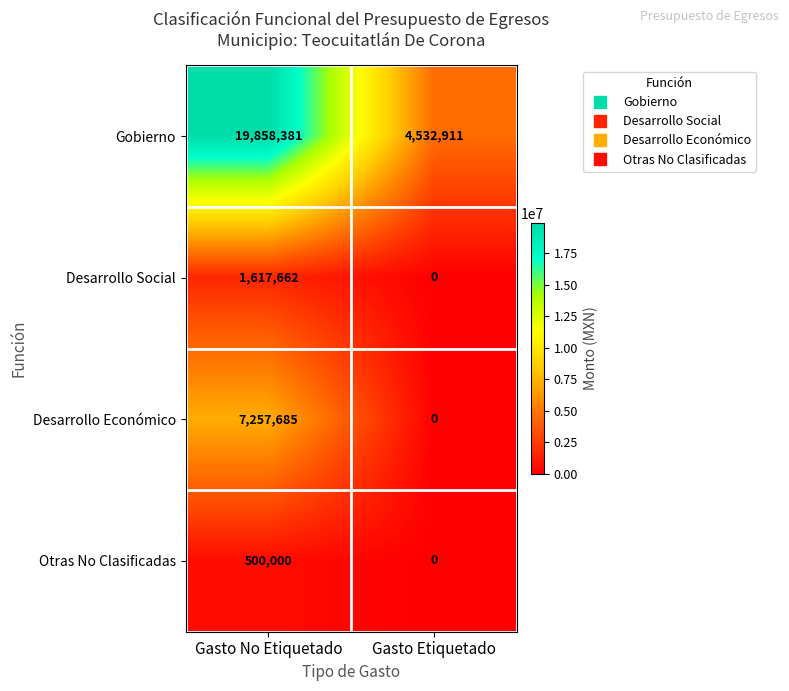

What is the approximate value of Desarrollo Social at Gasto No Etiquetado, to the nearest 10?

1617660